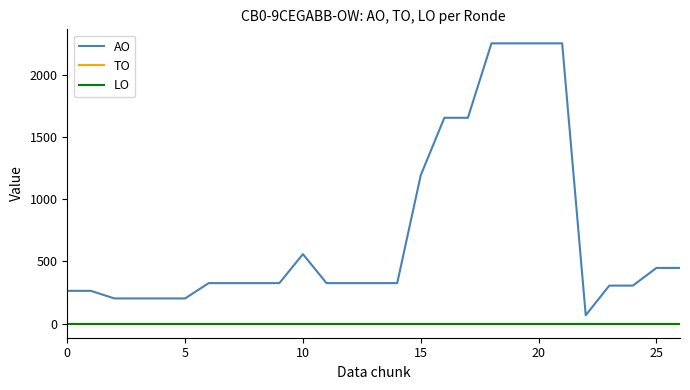

Does the chart have visible grid lines?

No